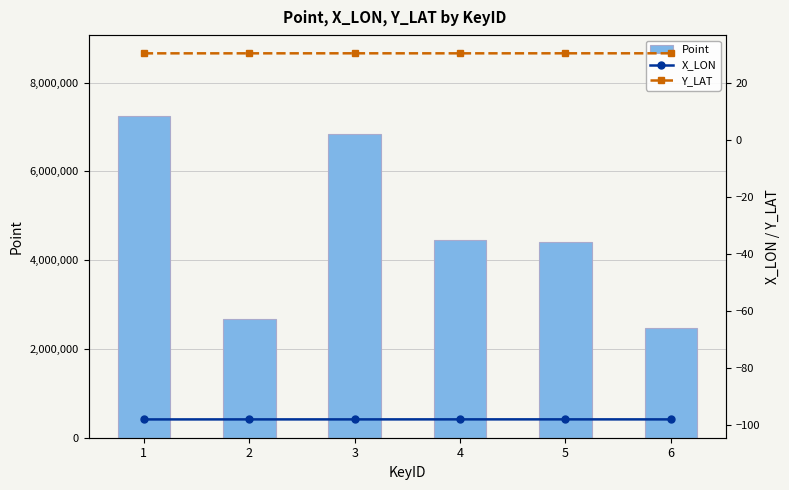

Which series has the largest range (max minus min)?

Point